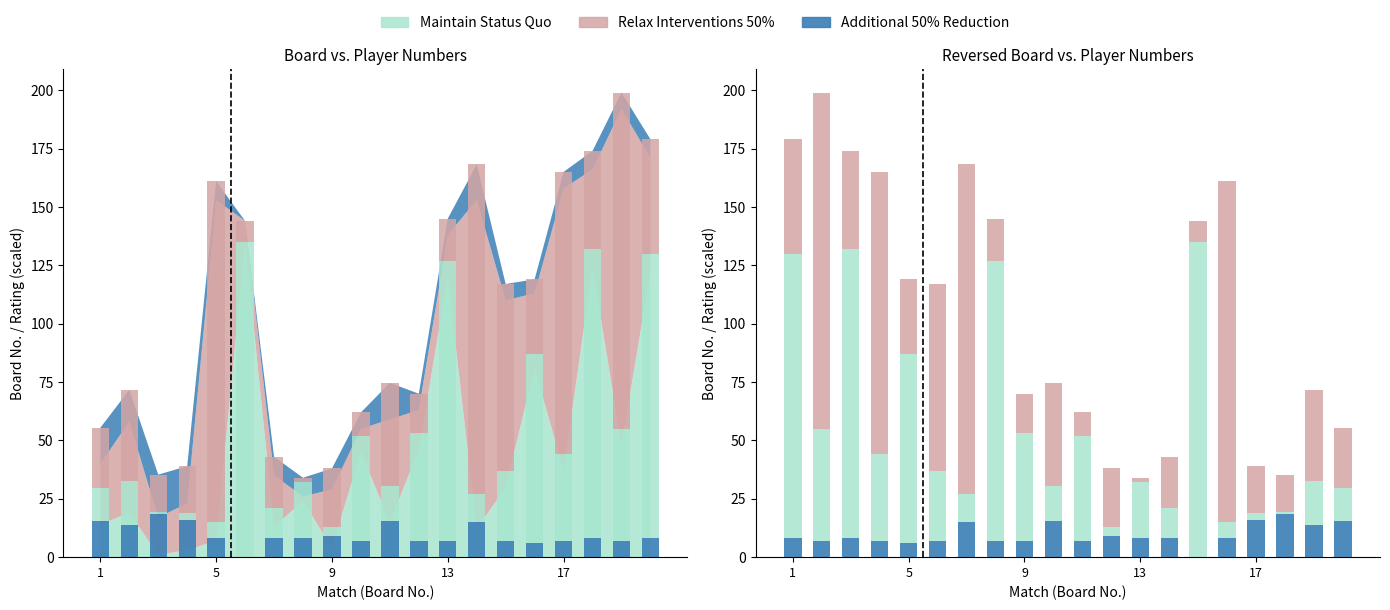

What is the value of the Relax Interventions 50% bar at the 17th from the left?

20.0